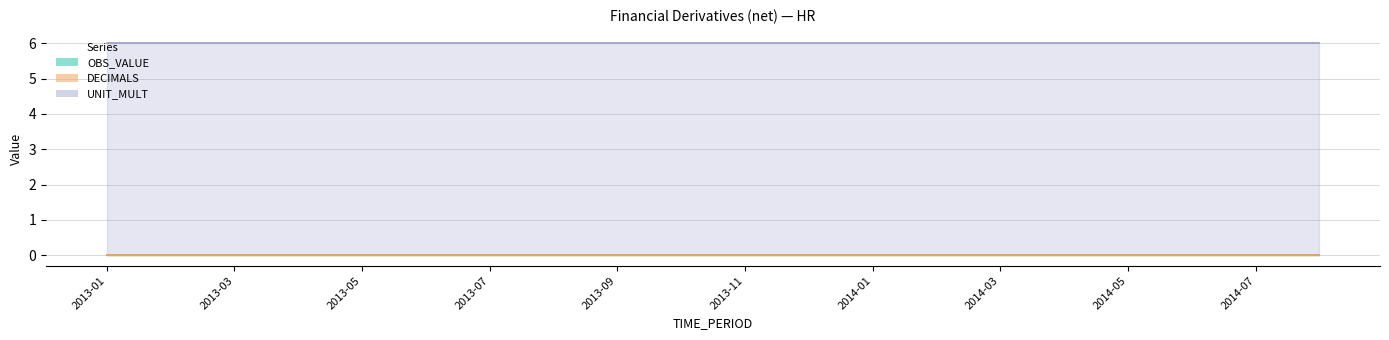

What position from the left is 2014-07?

19